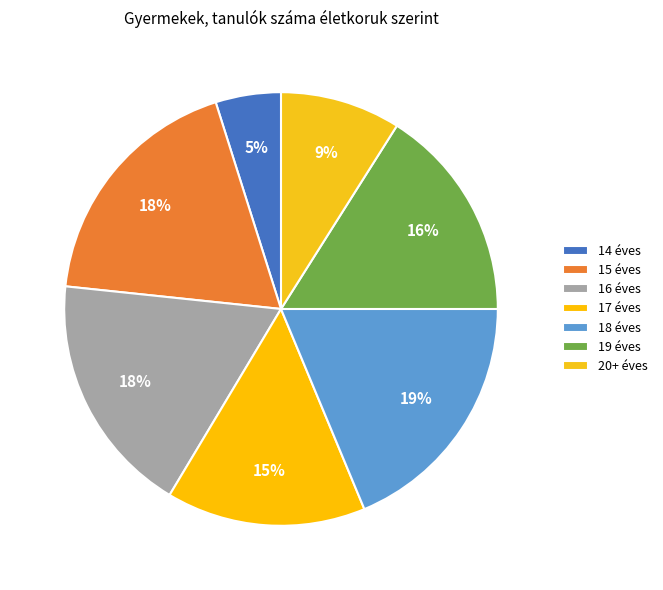

Does any single category account for the majority?

No